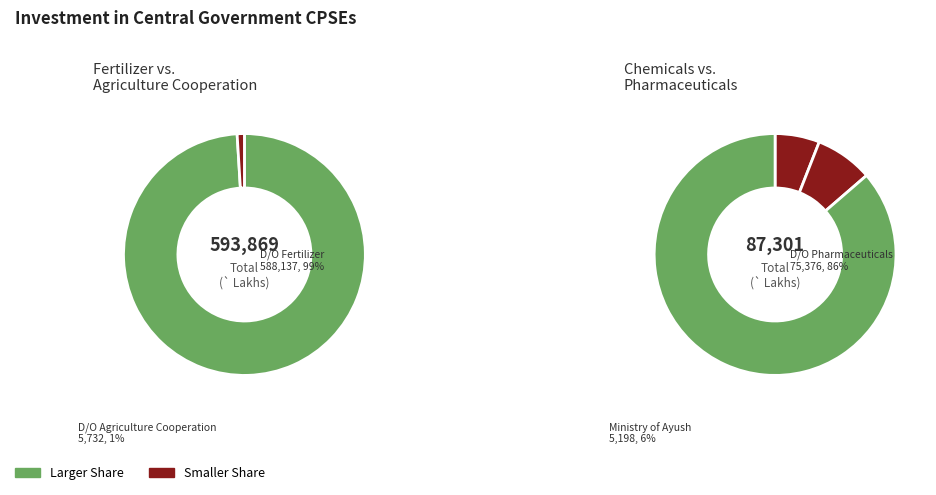

What is the change in value from D/O Fertilizer to D/O Chemicals & Petrochemicals?

-581410